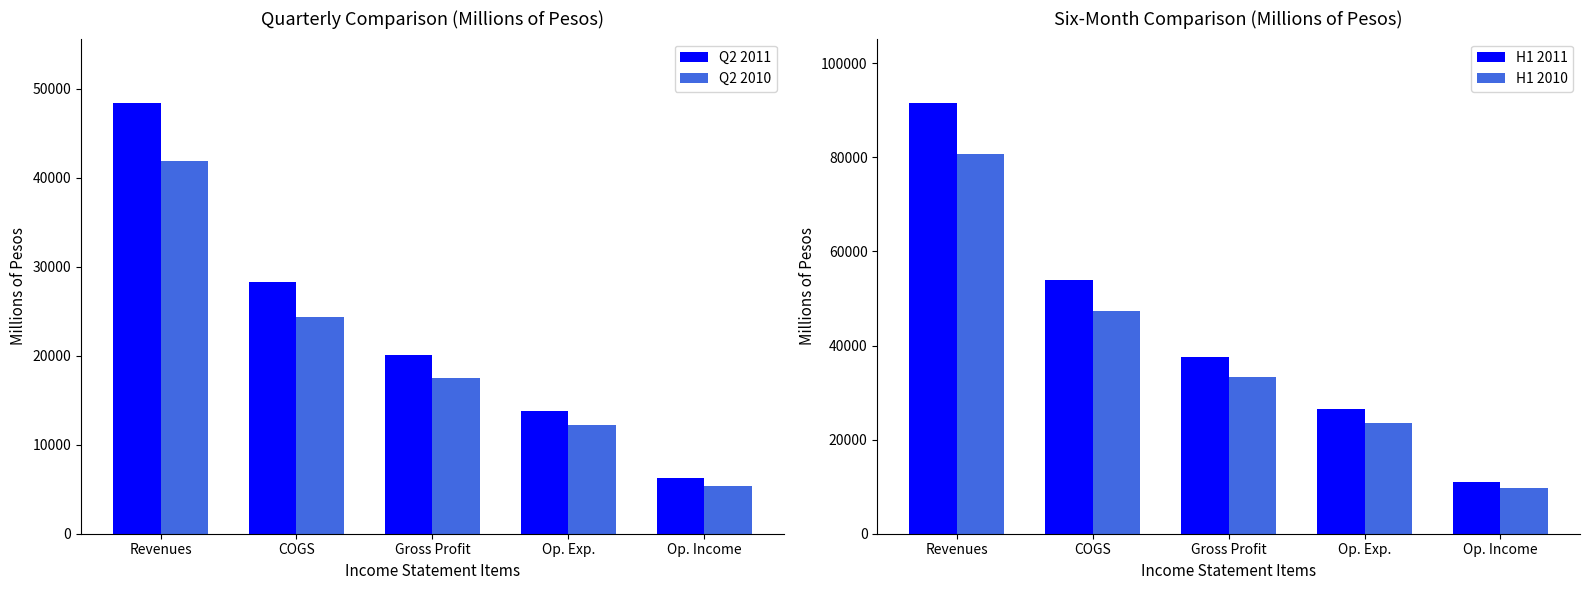

How many values in the H1 2011 series are below 37547?

2